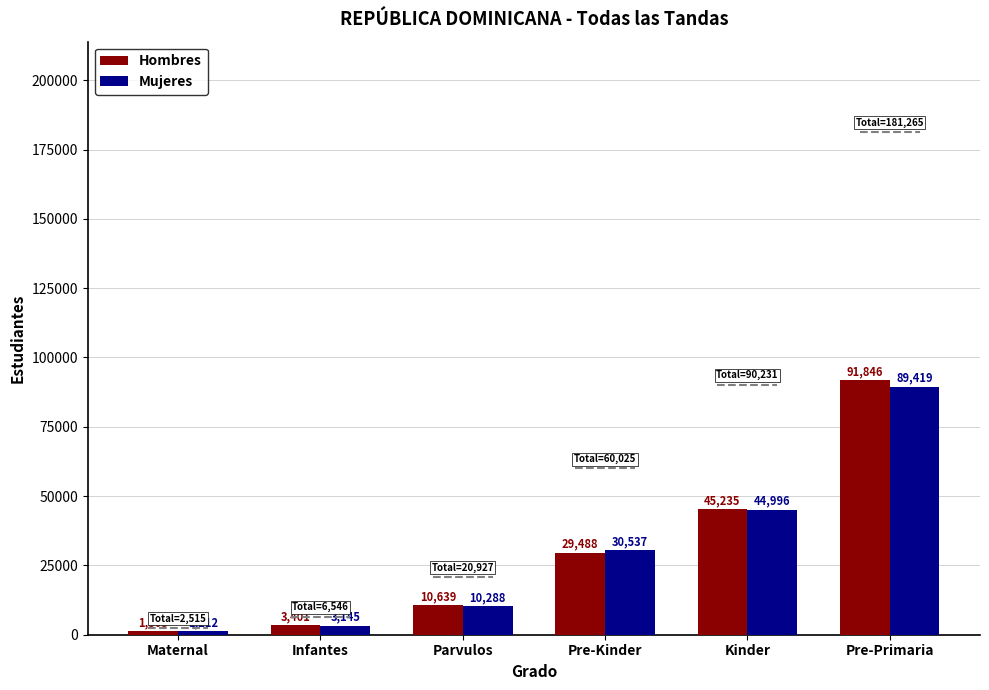

What is the value of the Hombres bar at the 1st from the left?

1303